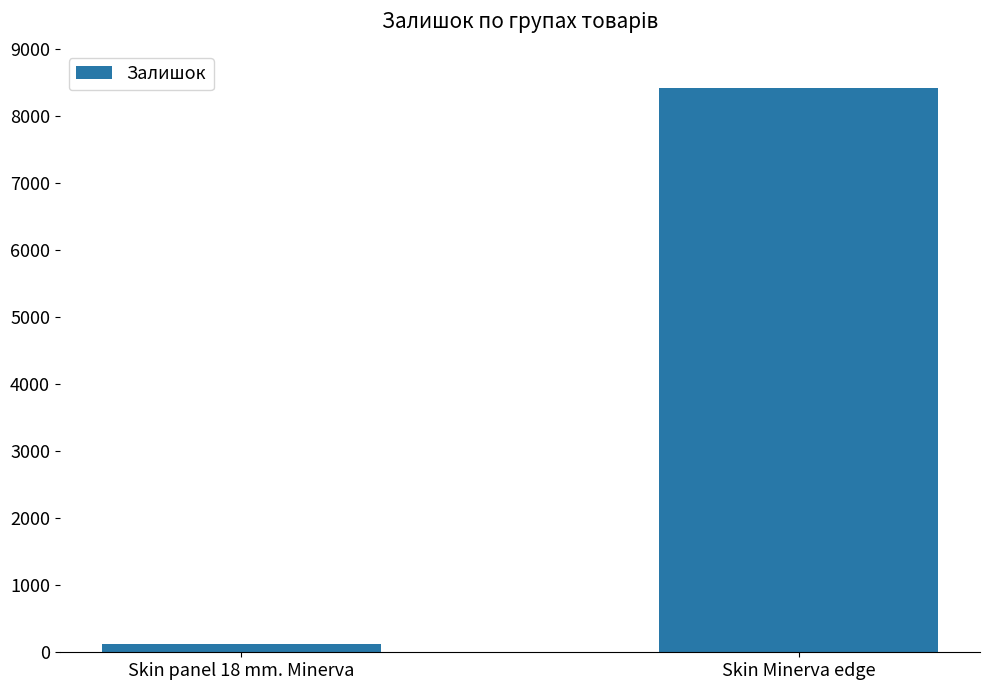

What position from the right is Skin panel 18 mm. Minerva?

2